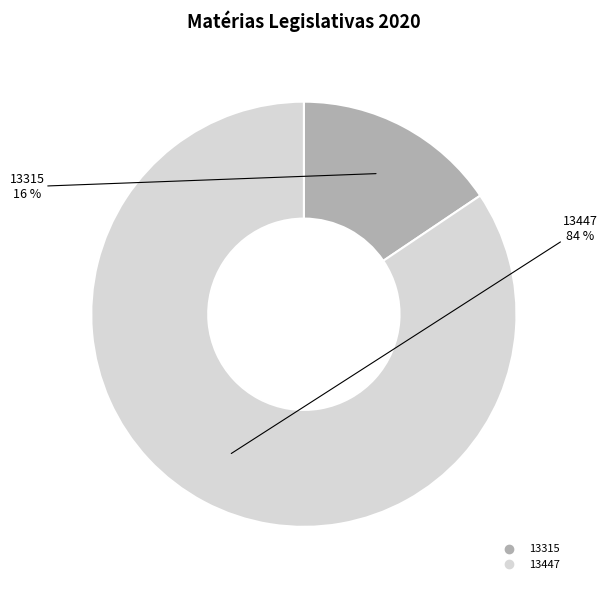

What is the smallest slice in the pie chart?

13315